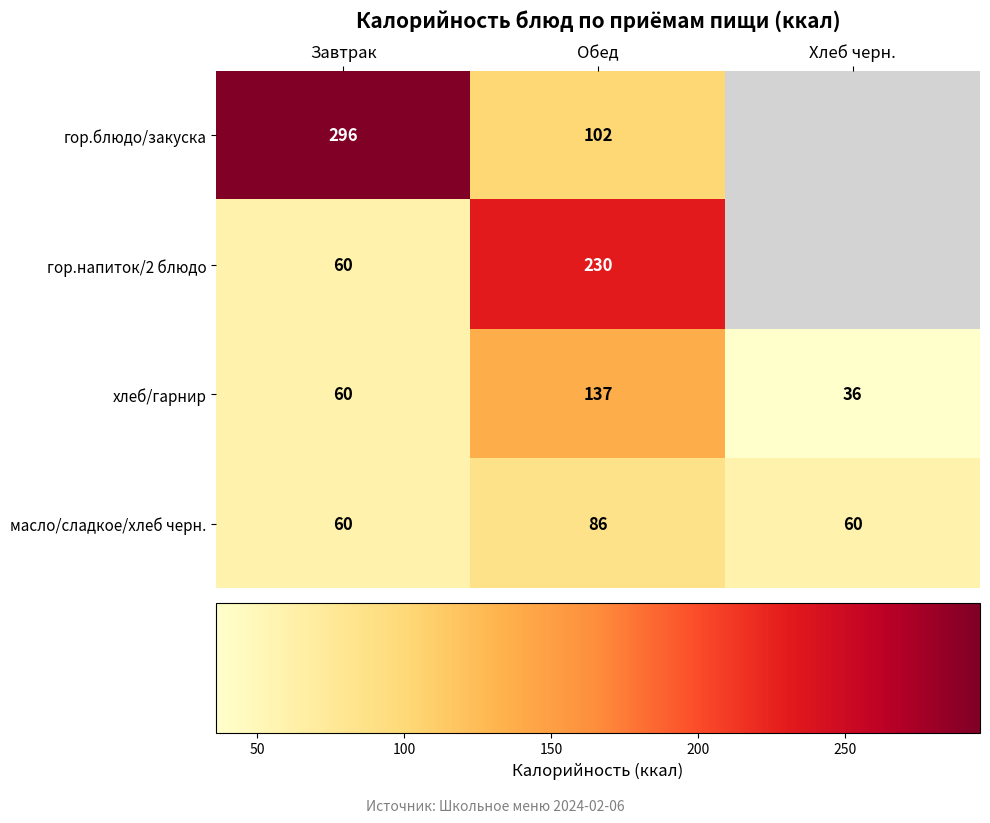

What is the greatest value displayed?

296.0